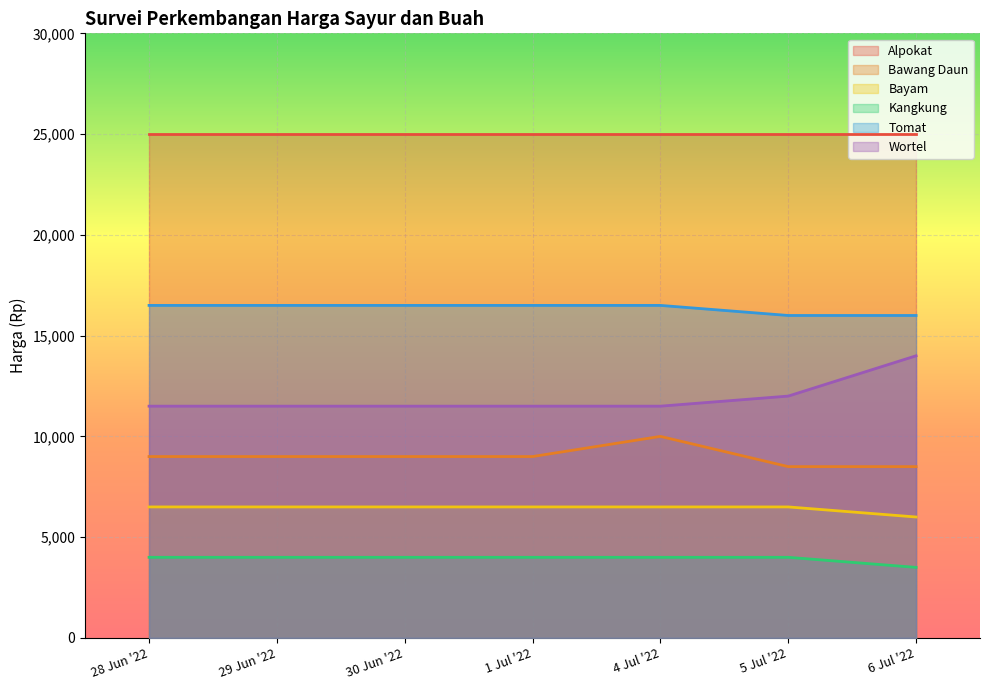

List the series in order of their peak value, lowest first.

Kangkung, Bayam, Bawang Daun, Wortel, Tomat, Alpokat